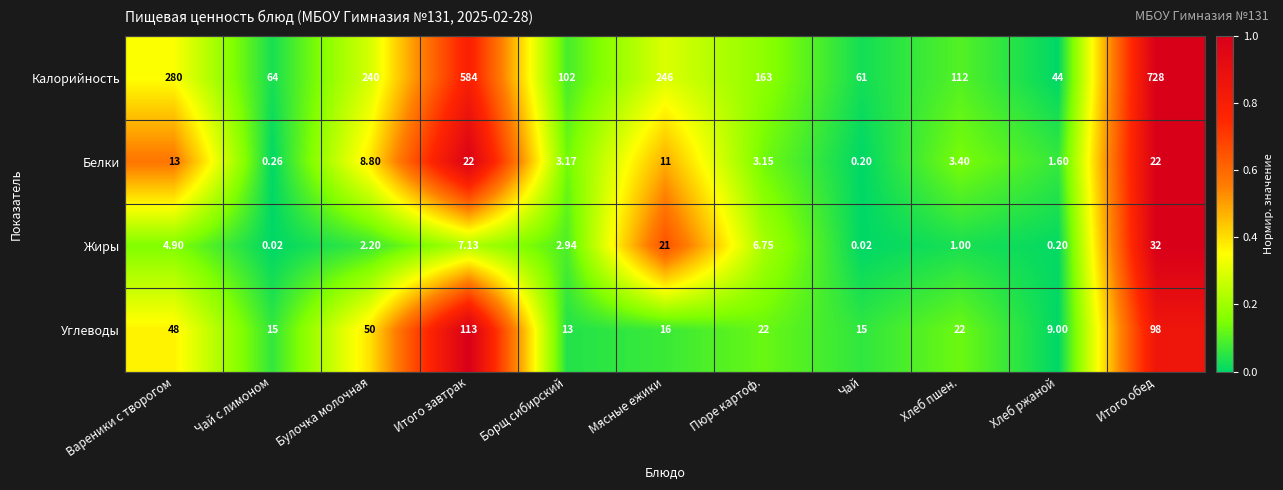

Which series has the largest range (max minus min)?

Калорийность